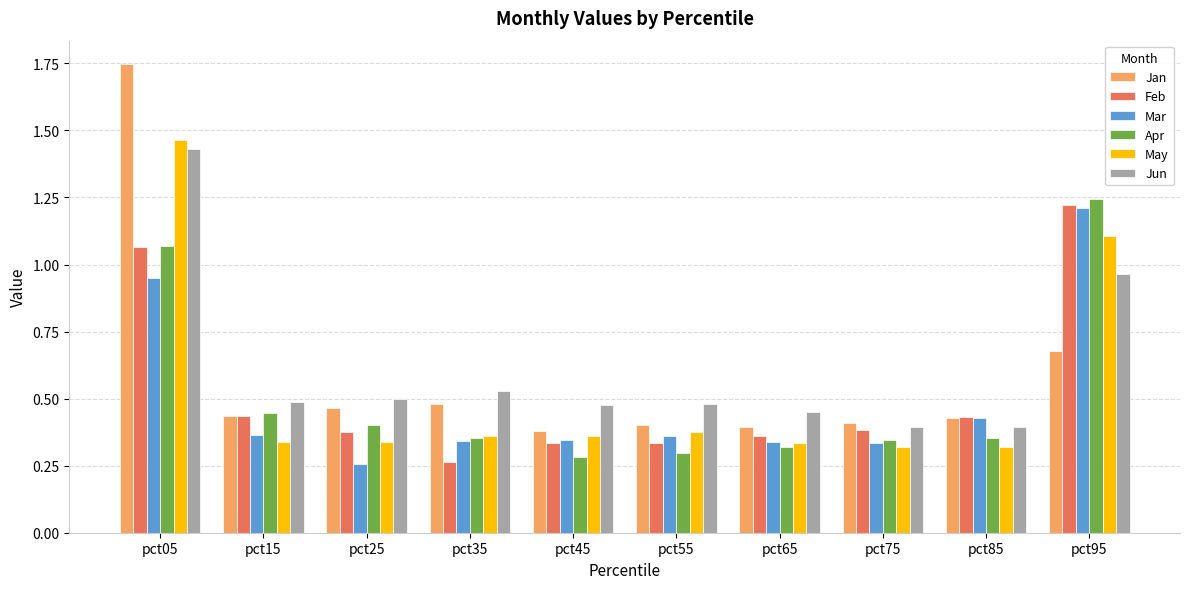

The Apr series shows 0.7 at pct25. True or false?

False